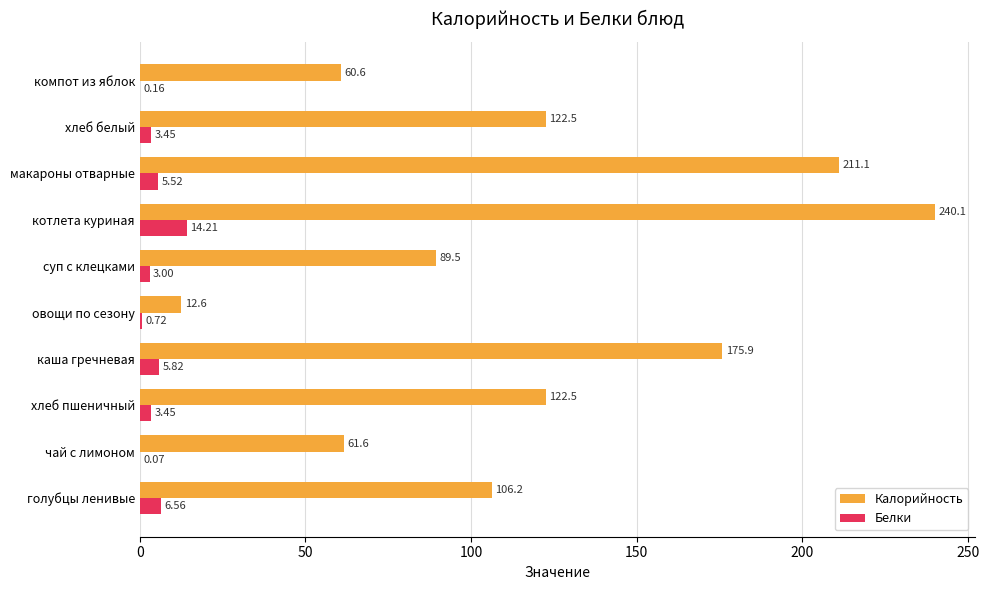

What is the maximum value shown in the chart?

240.1